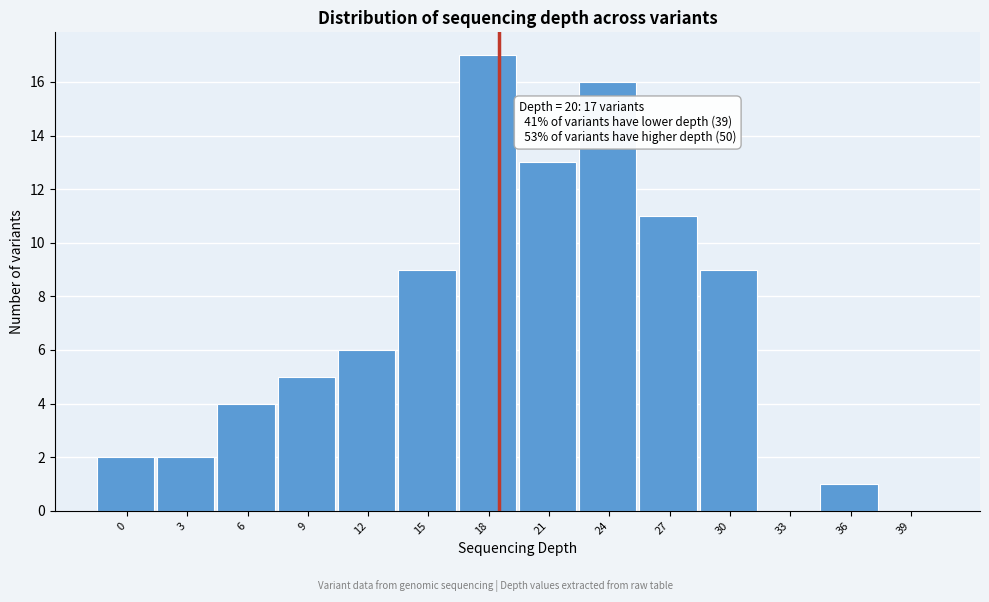

Reading right to left, transcribe all the data shown in this chart.

39=0	36=1	33=0	30=9	27=11	24=16	21=13	18=17	15=9	12=6	9=5	6=4	3=2	0=2